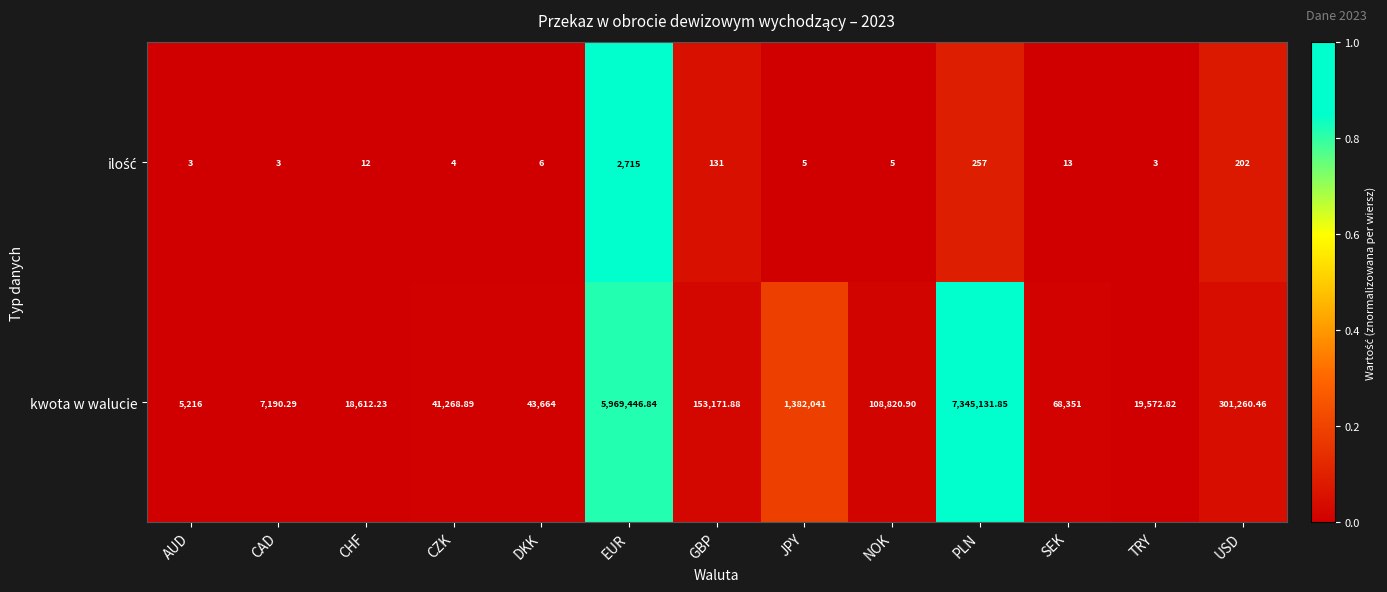

Which series changed the most between EUR and USD?

kwota w walucie